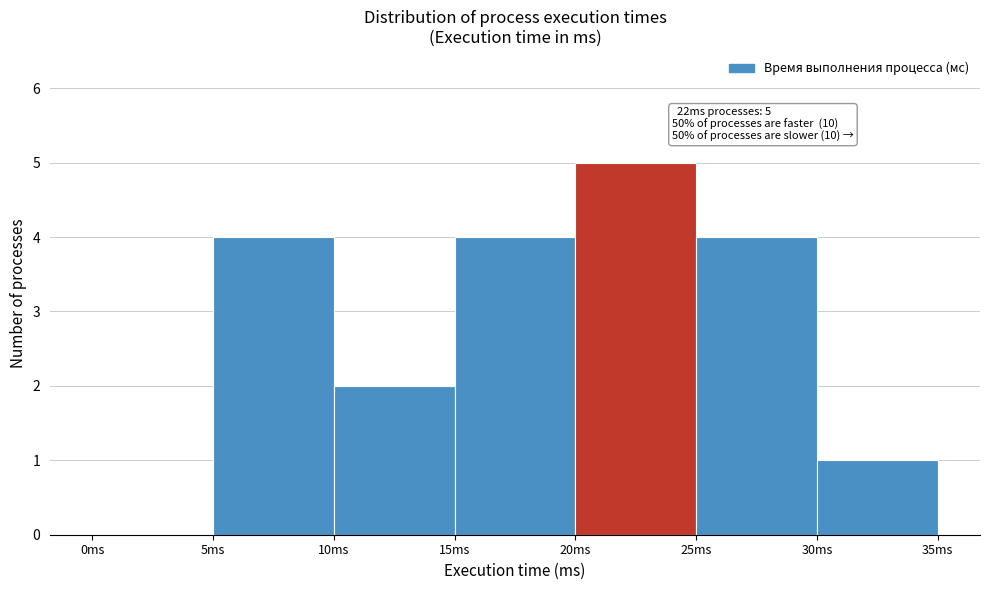

Over which range of the x-axis is the bar tallest?

20 to 25